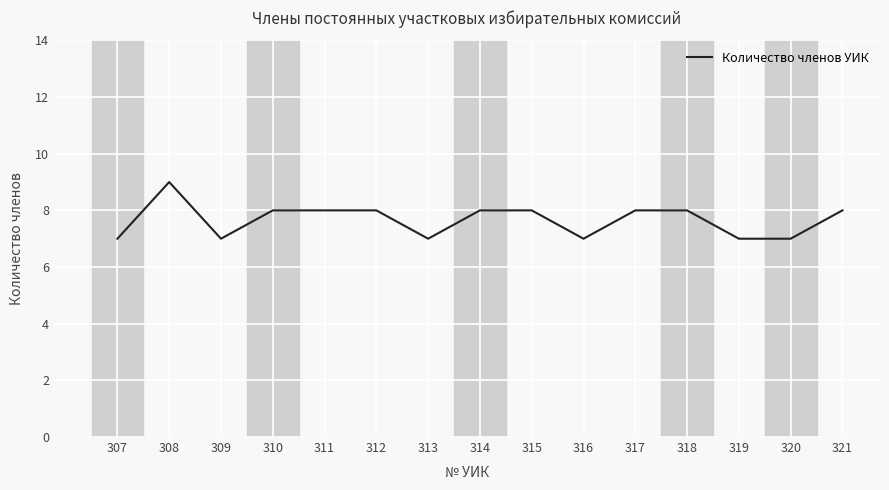

How many series are shown in this chart?

1